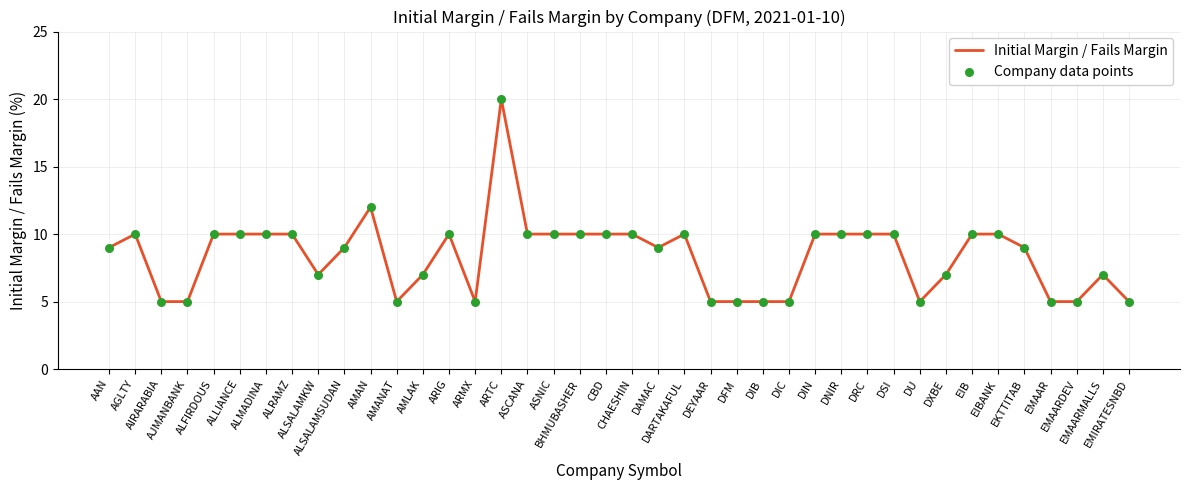

What is the difference between the maximum and minimum values?

15